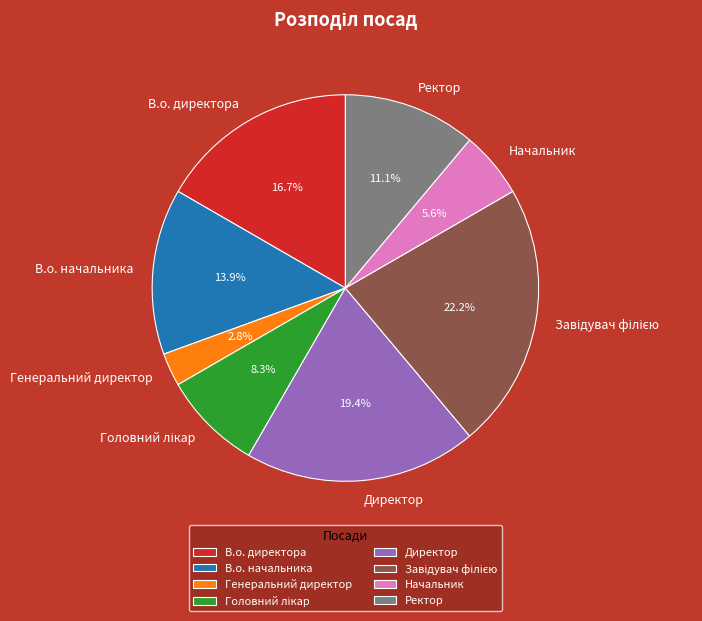

What is the total percentage of В.о. начальника and Генеральний директор?

16.7%